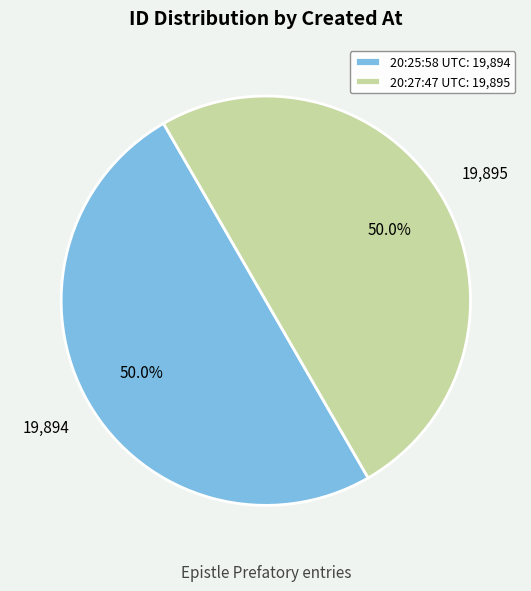

To the nearest percent, what is the average slice percentage?

50%